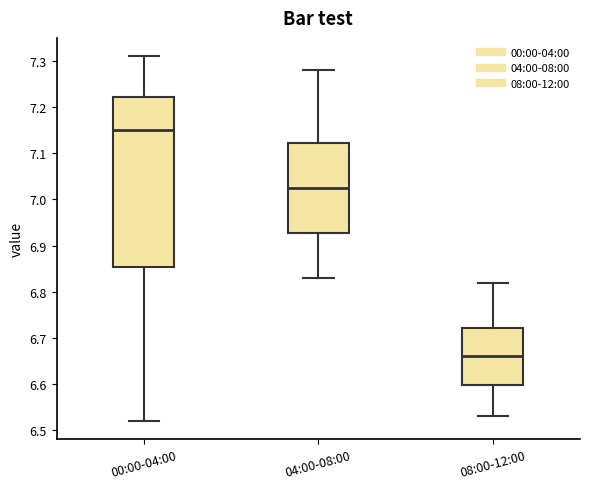

Which box has the highest median line?

00:00-04:00